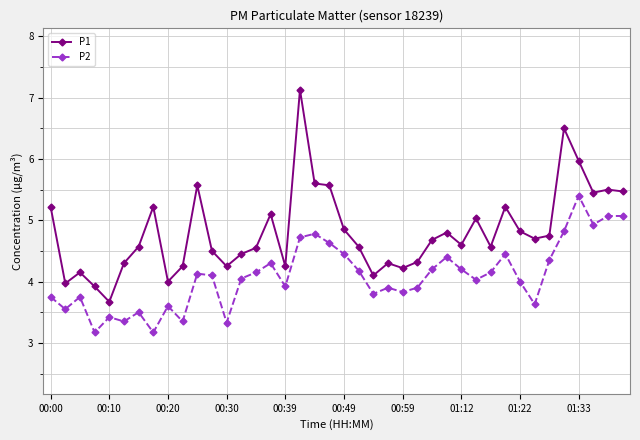

True or false: P1 and P2 intersect in this chart.

False